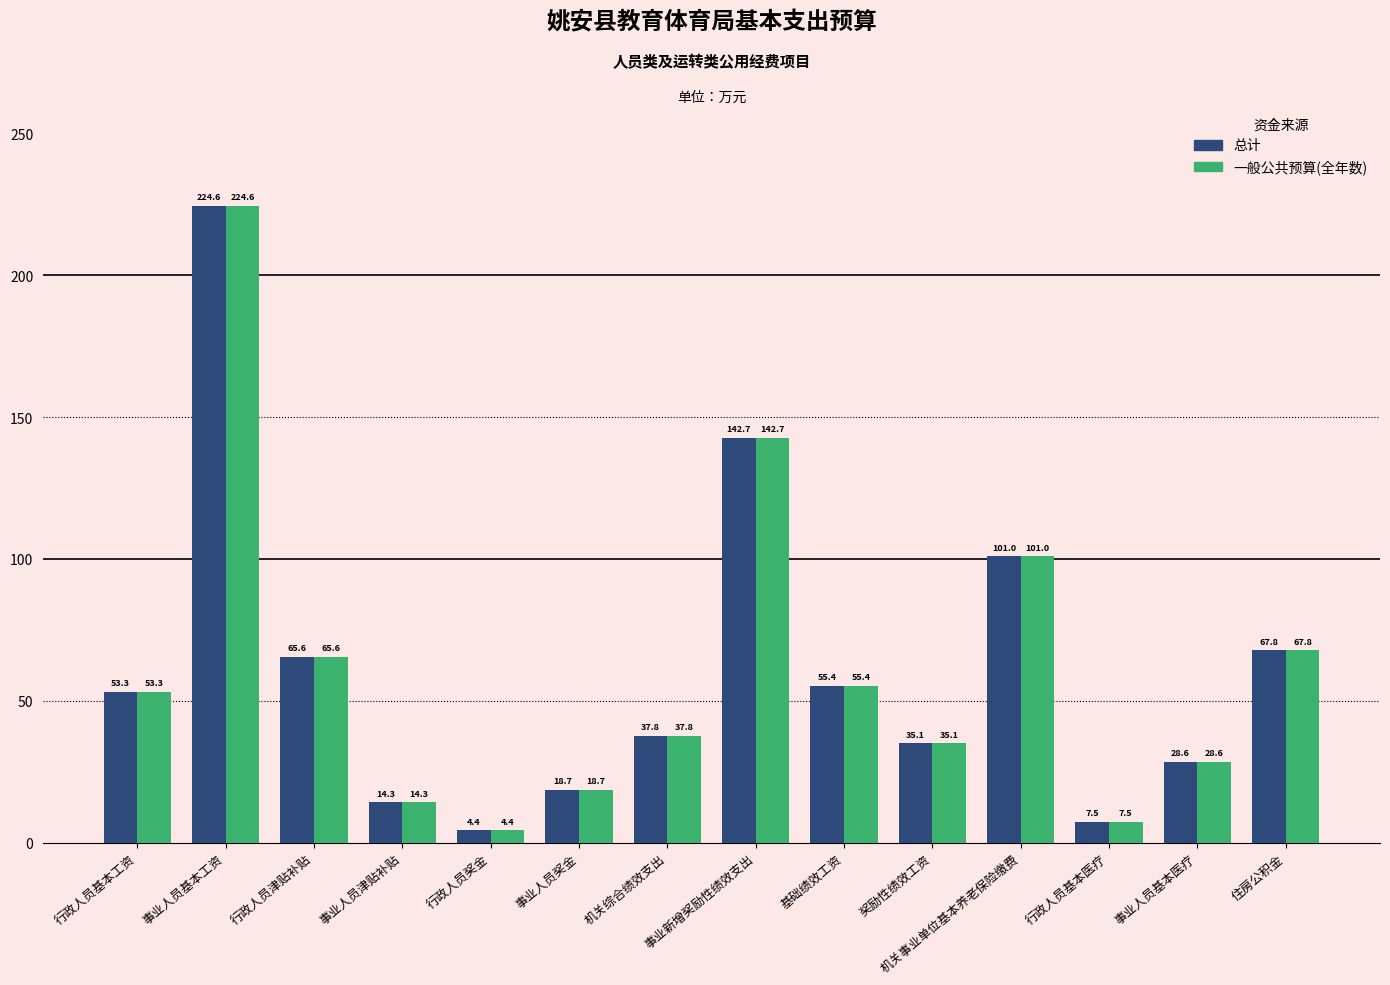

What is the minimum value for 总计?

4.4